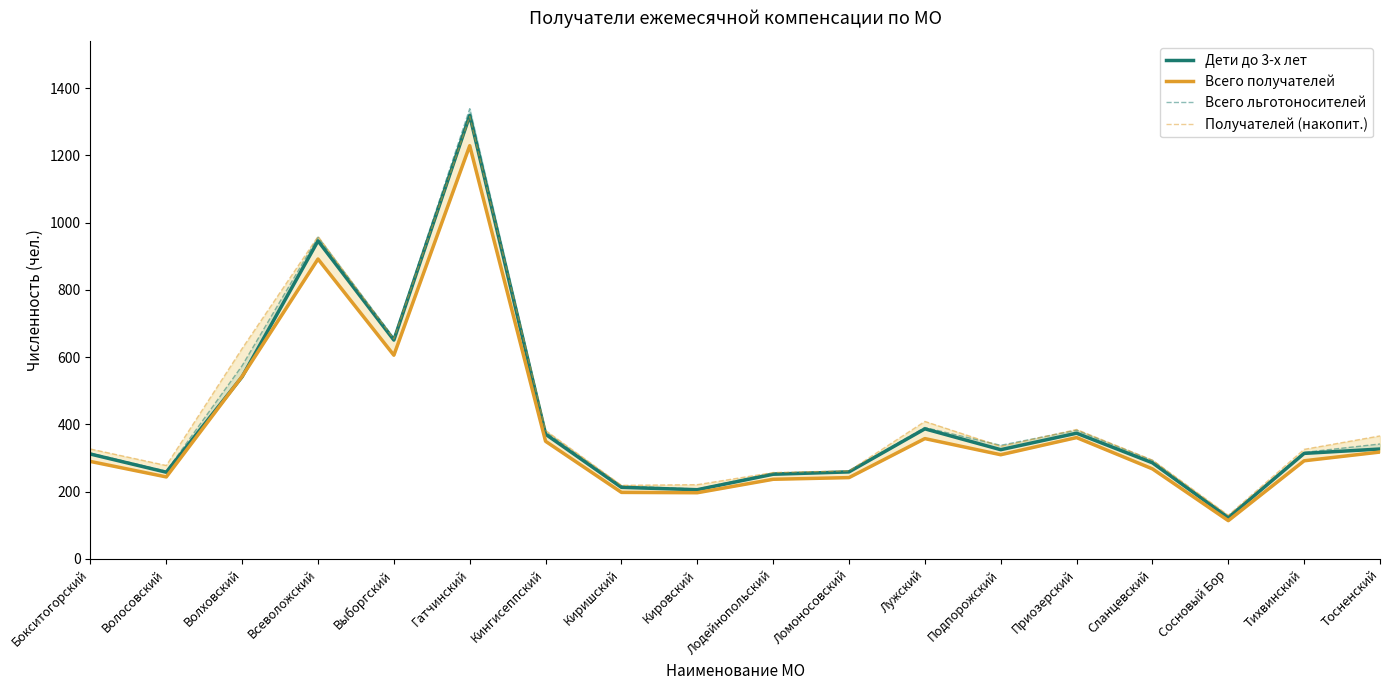

How many values in the Всего получателей series are below 310?

9